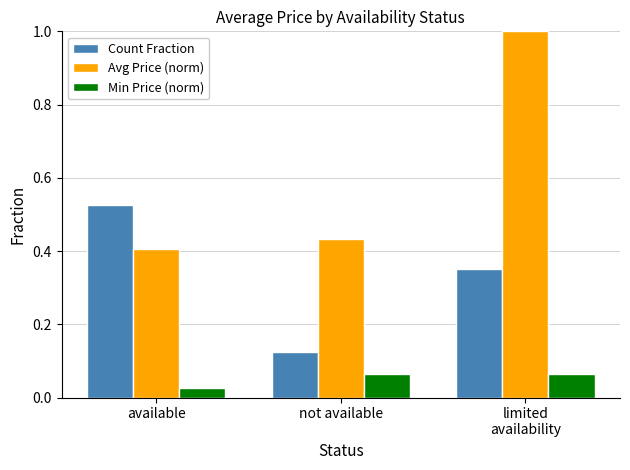

Which series has the largest range (max minus min)?

Avg Price (norm)